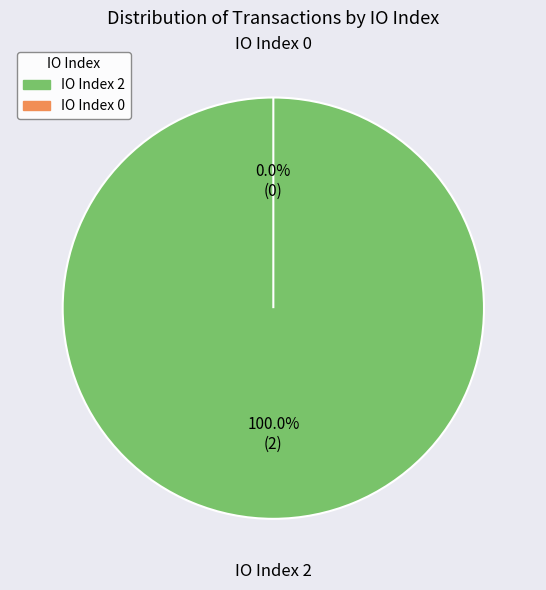

The tx_index_2 slice represents 93% of the pie. True or false?

False